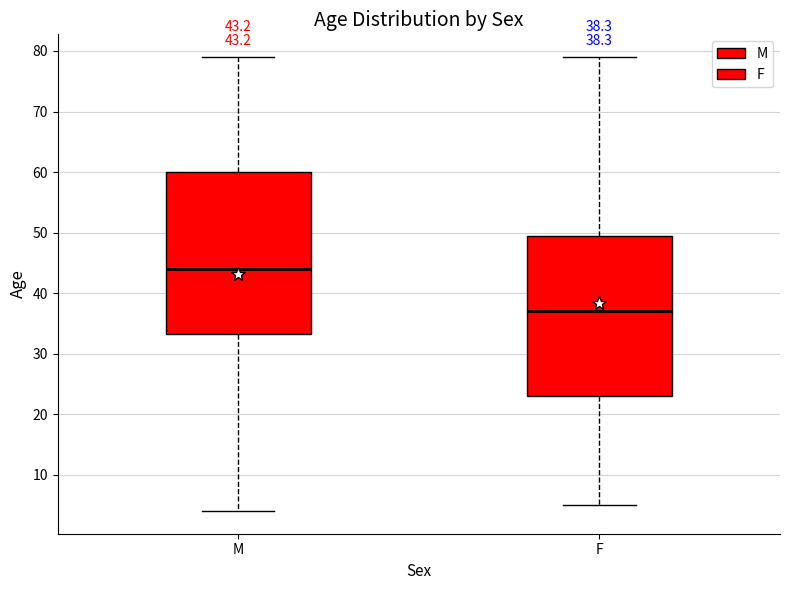

Which box's median line is the highest?

M